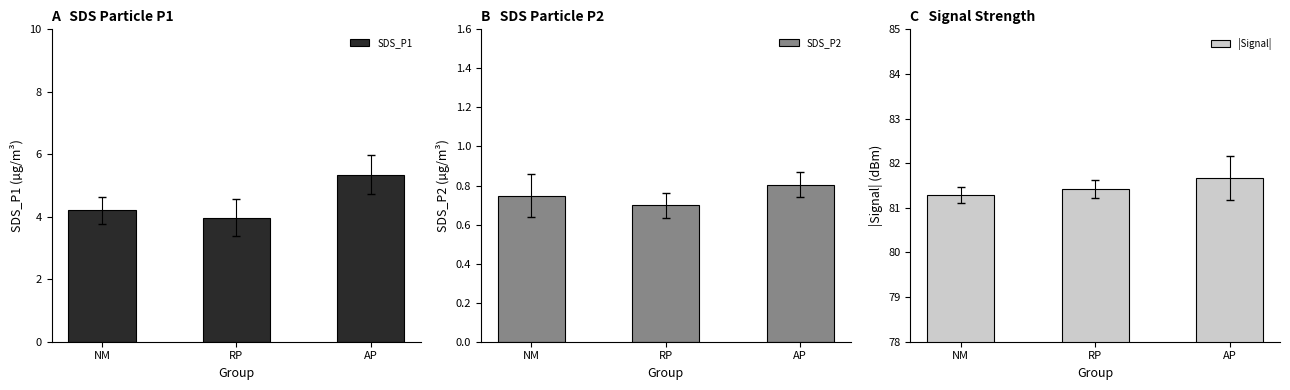

Which series has the largest total across all categories?

|Signal|